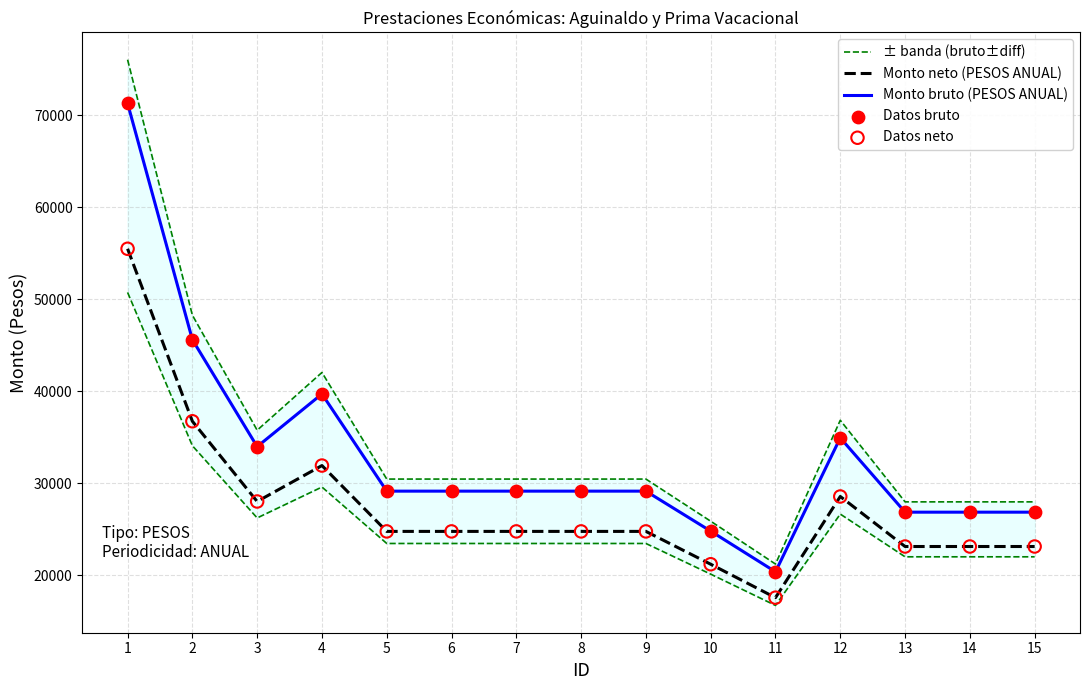

Is the value of ± banda (bruto±diff) at 6 greater than the value of Monto neto (PESOS ANUAL) at 4?

No